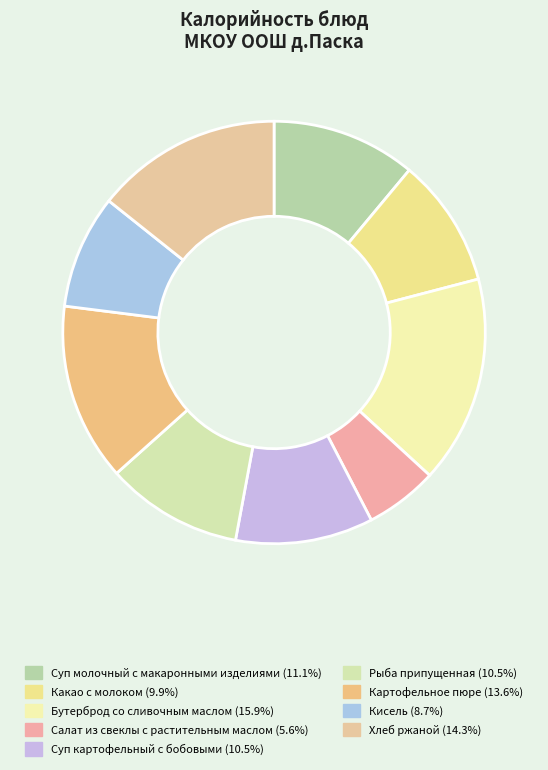

To the nearest percent, what percentage of the pie is Какао с молоком?

10%